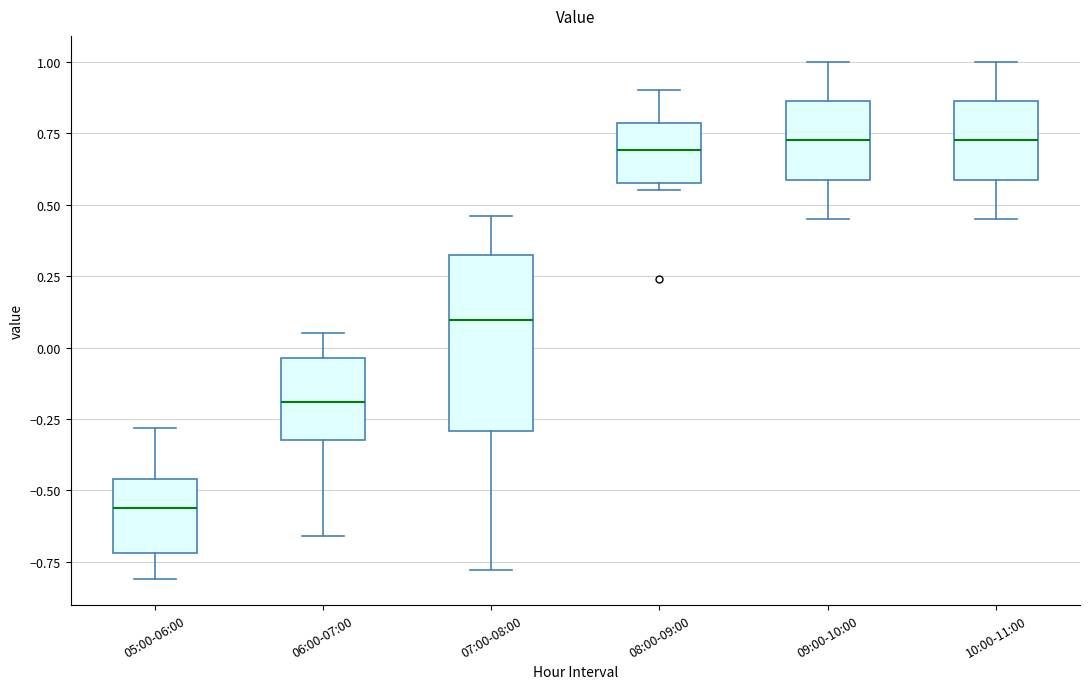

Which box is the tallest, from its lower edge to its upper edge?

07:00-08:00